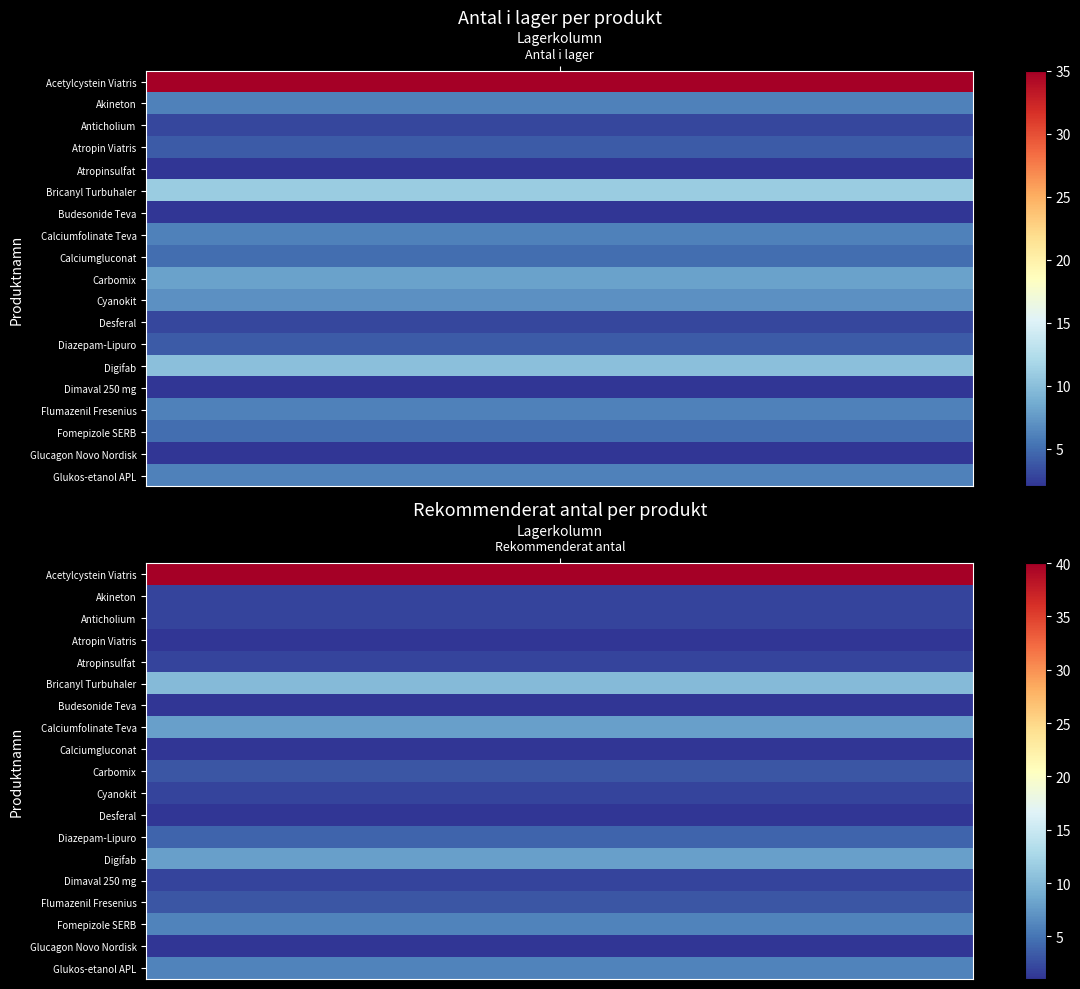

What is the difference between the highest and lowest values at Antal i lager?

33